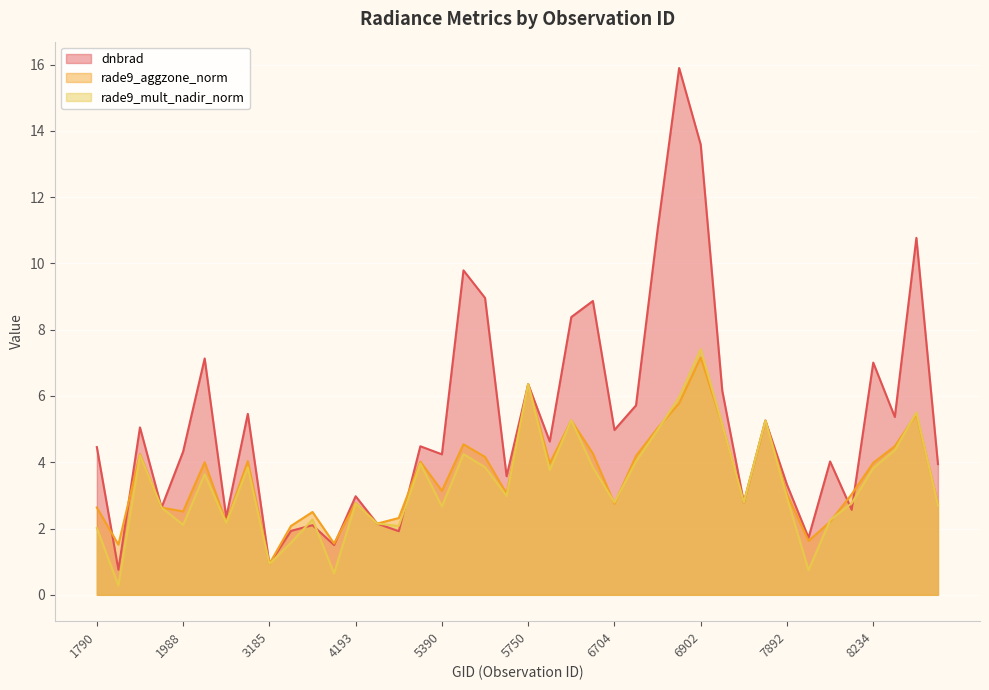

At which label does dnbrad first exceed 4?

1790